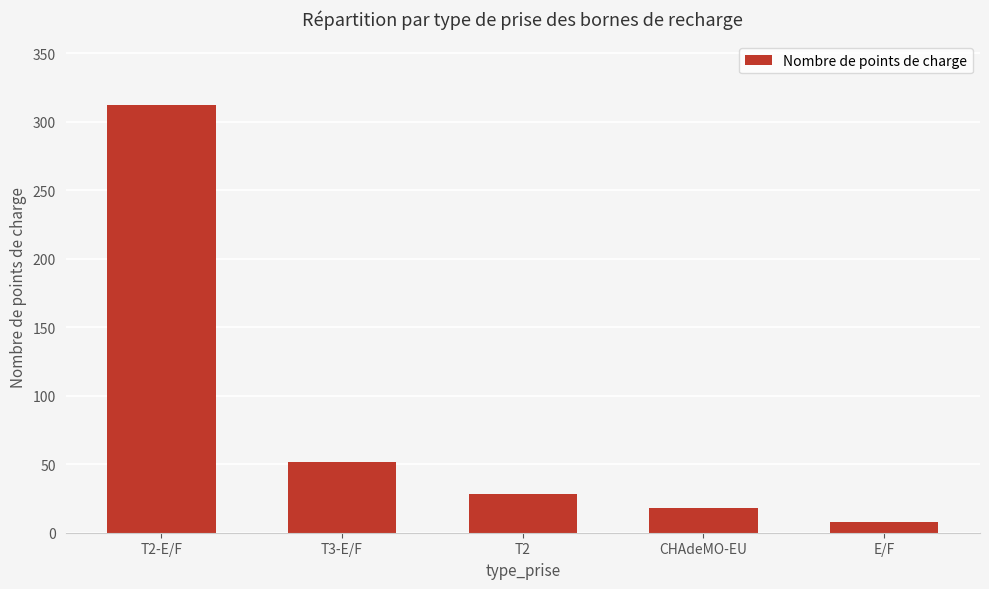

What is the difference between the values at T2 and E/F?

20